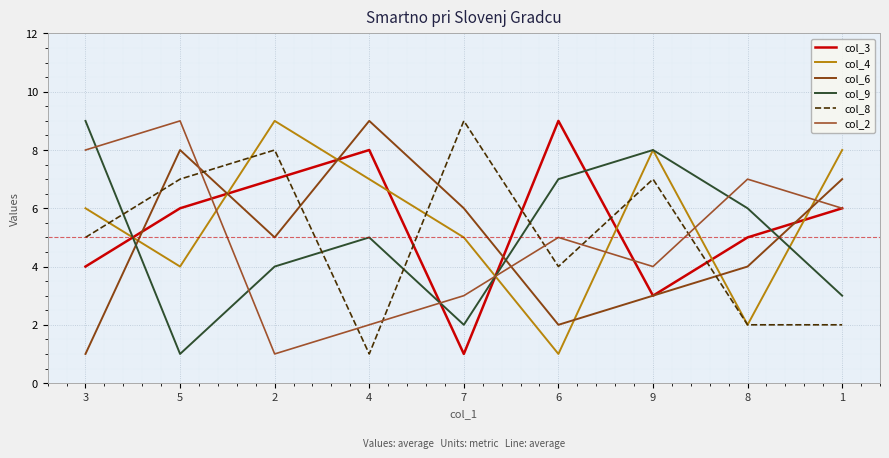

Is the value of col_8 at 9 greater than the value of col_6 at 6?

Yes